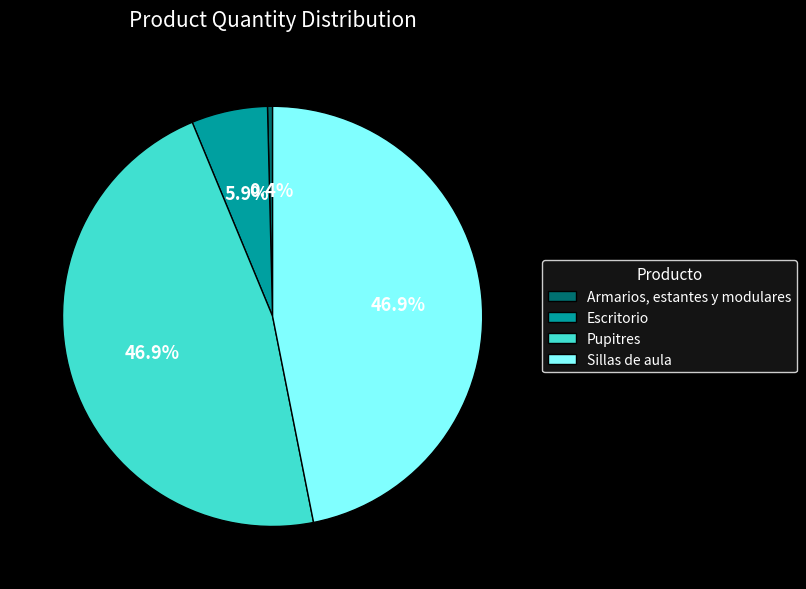

The Pupitres slice represents 55% of the pie. True or false?

False